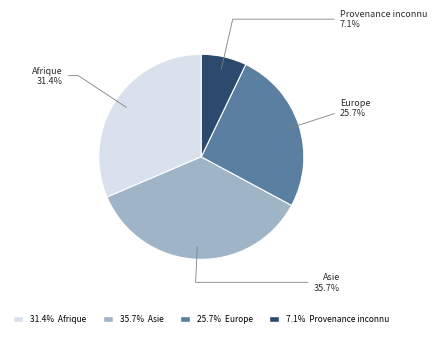

Does any single category account for the majority?

No